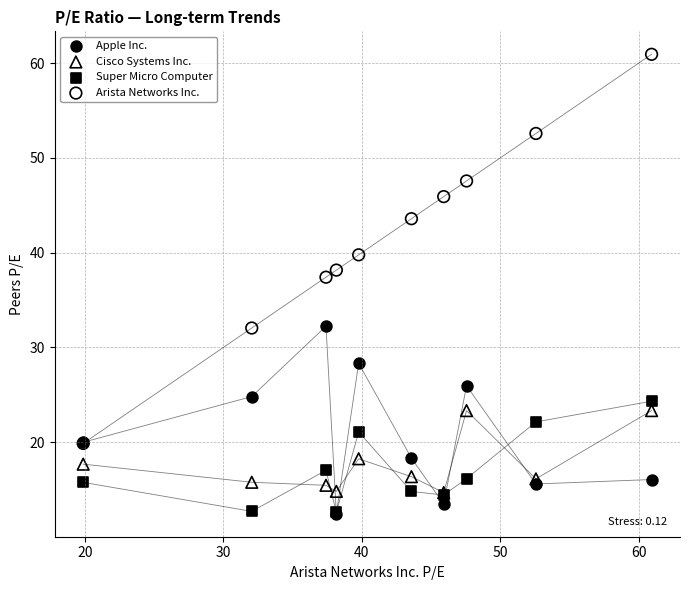

Which series has the widest spread of Y values?

Arista Networks Inc.